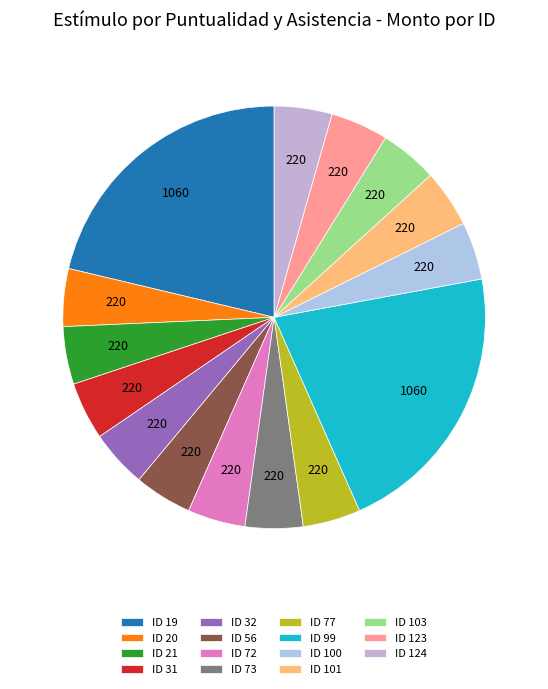

Count the number of slices in the pie.

15